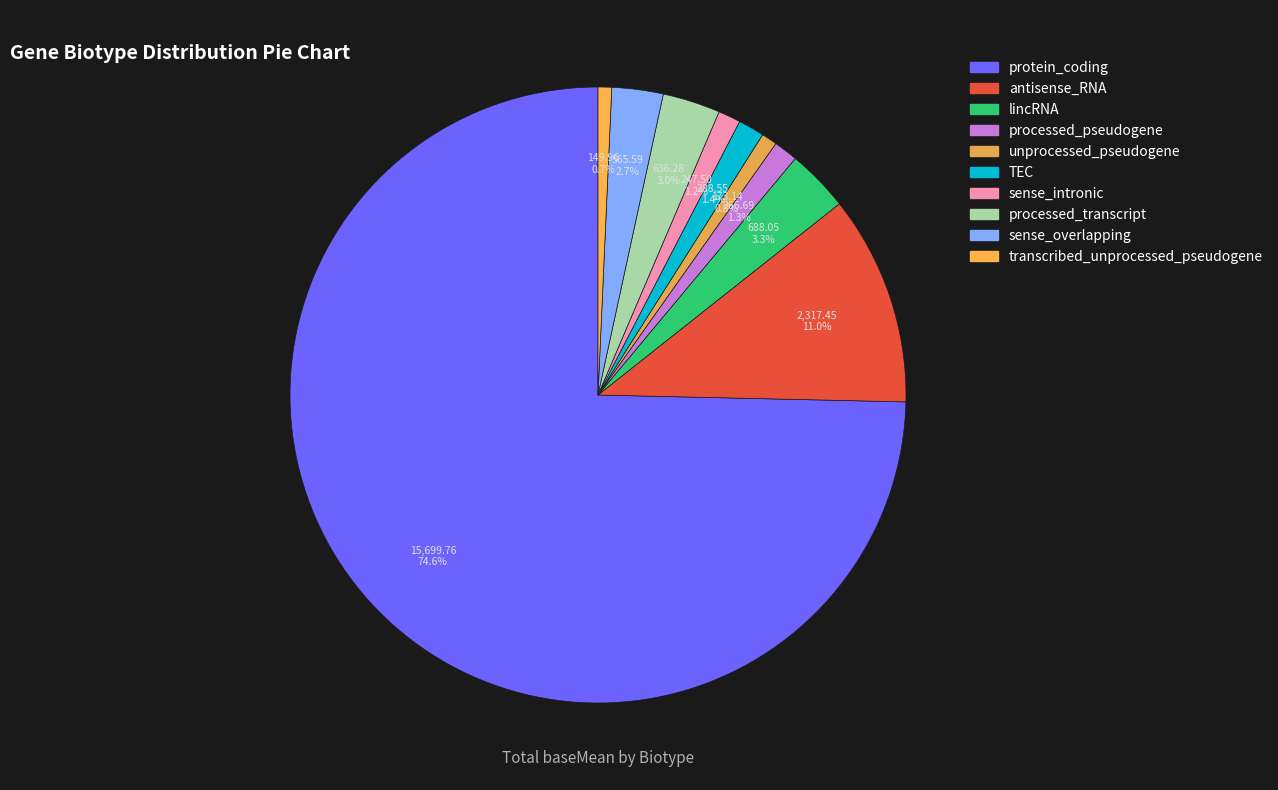

Is there a majority slice in this chart?

Yes